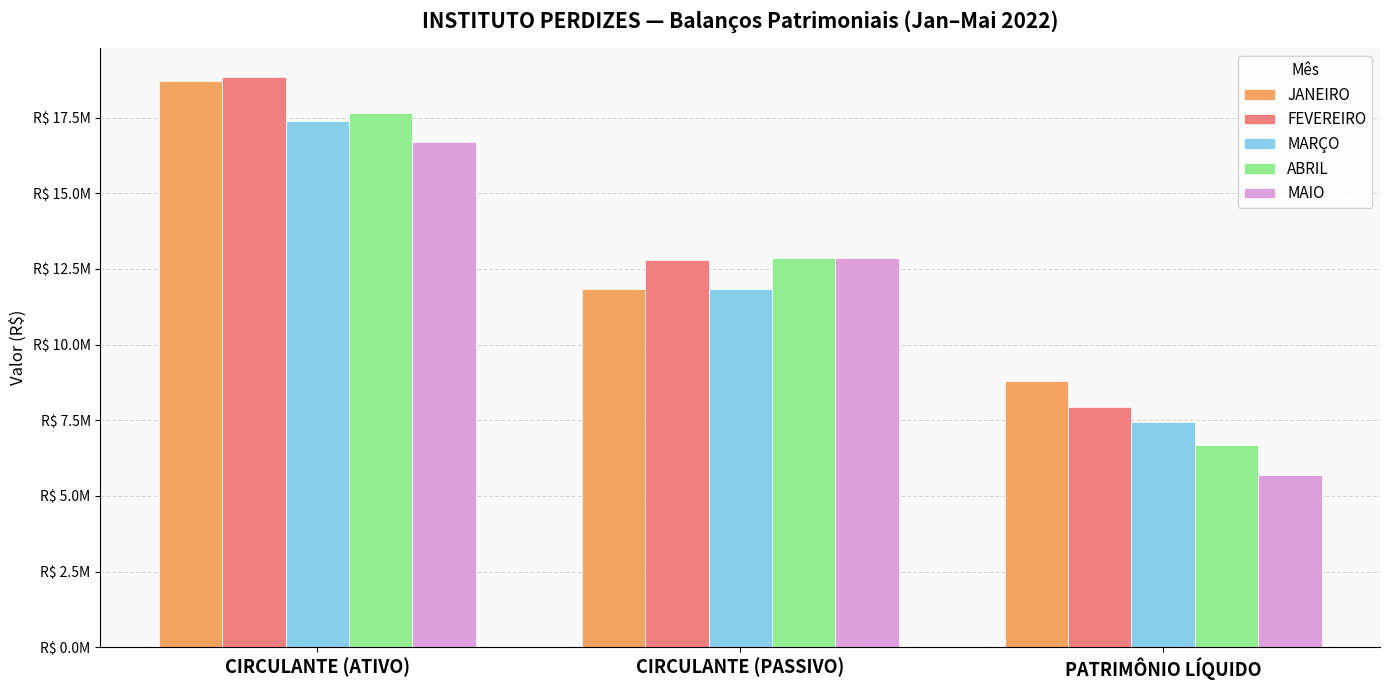

Reading left to right, what are all the values shown in this chart?

JANEIRO: CIRCULANTE (ATIVO)=18727409.1	CIRCULANTE (PASSIVO)=11835465.4	PATRIMÔNIO LÍQUIDO=8786437.7
FEVEREIRO: CIRCULANTE (ATIVO)=18851279.4	CIRCULANTE (PASSIVO)=12802177.4	PATRIMÔNIO LÍQUIDO=7936750.5
MARÇO: CIRCULANTE (ATIVO)=17378643.9	CIRCULANTE (PASSIVO)=11829411.8	PATRIMÔNIO LÍQUIDO=7448500.3
ABRIL: CIRCULANTE (ATIVO)=17643561.7	CIRCULANTE (PASSIVO)=12848737.5	PATRIMÔNIO LÍQUIDO=6676979.7
MAIO: CIRCULANTE (ATIVO)=16697302.6	CIRCULANTE (PASSIVO)=12875967.0	PATRIMÔNIO LÍQUIDO=5686202.0